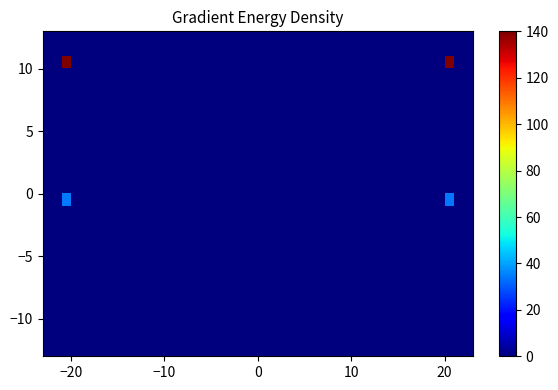

How many distinct data groups are displayed?

2